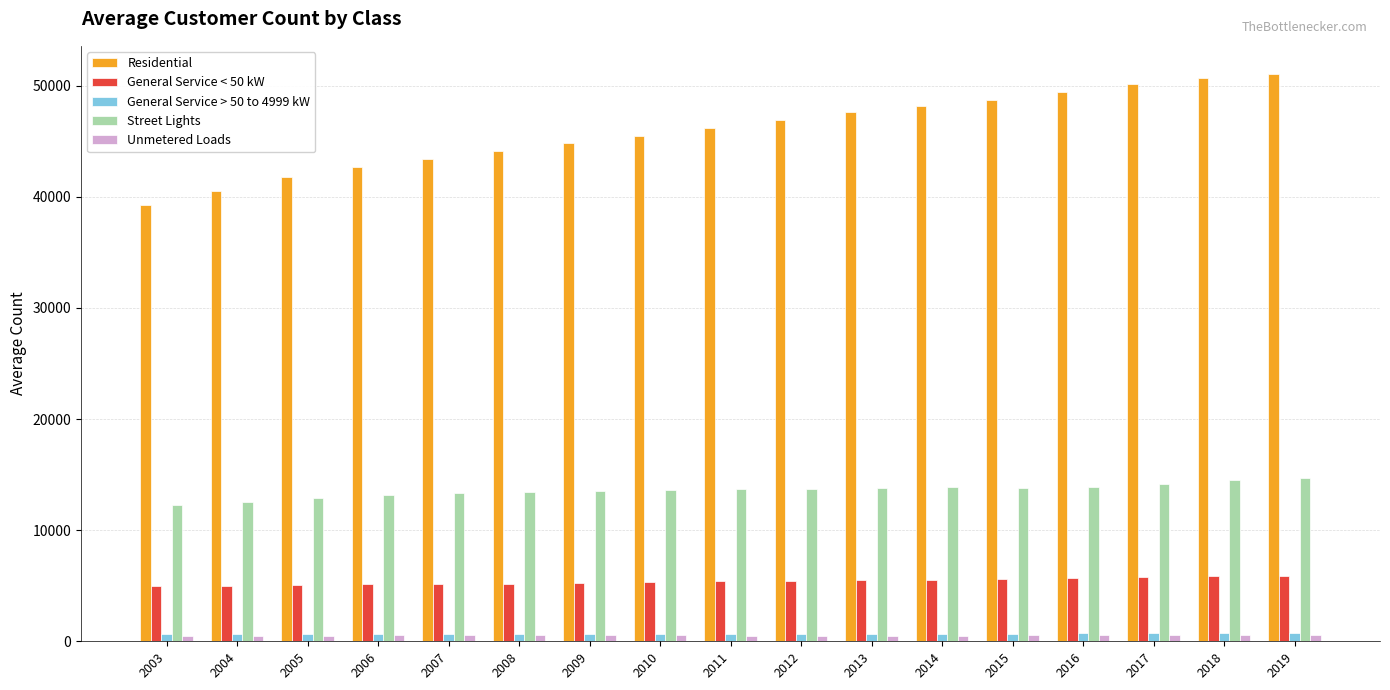

How many data points in General Service > 50 to 4999 kW are less than 666?

8